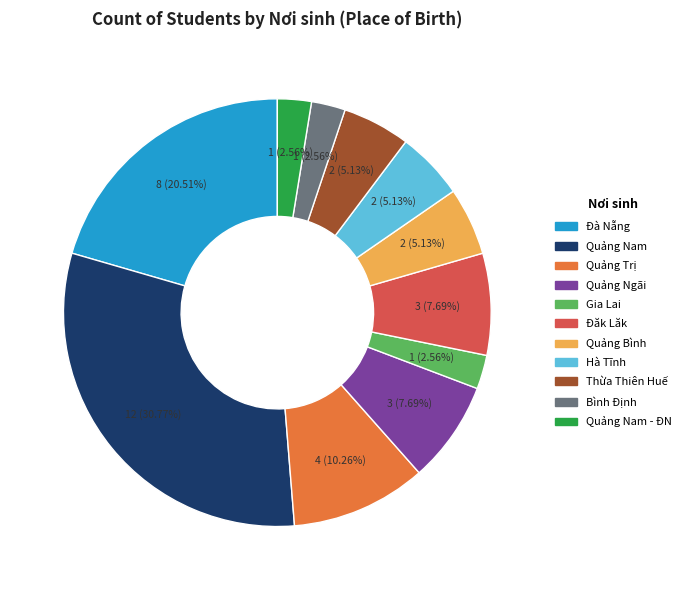

How many slices are in this pie chart?

11